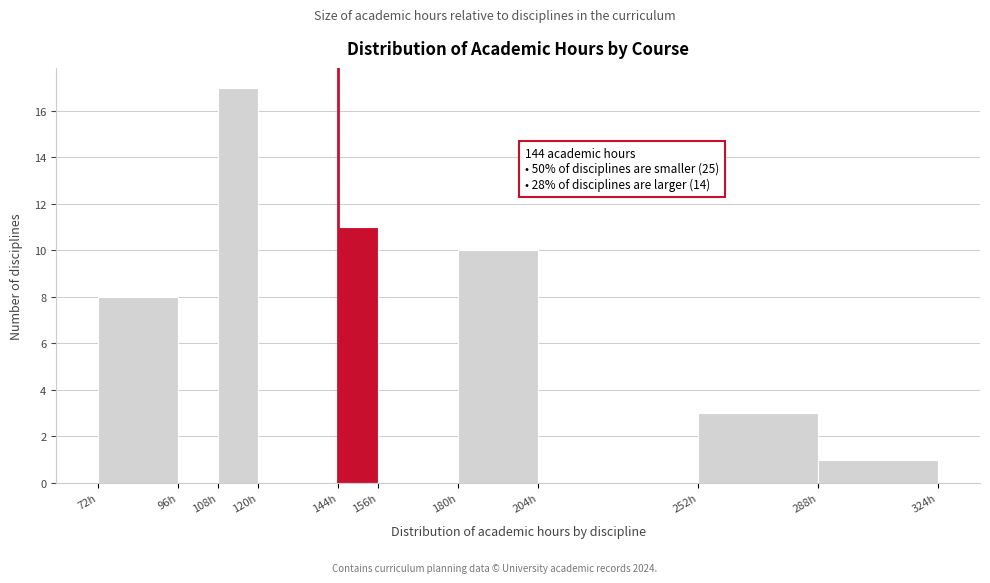

Over which range of the x-axis is the bar tallest?

108 to 120